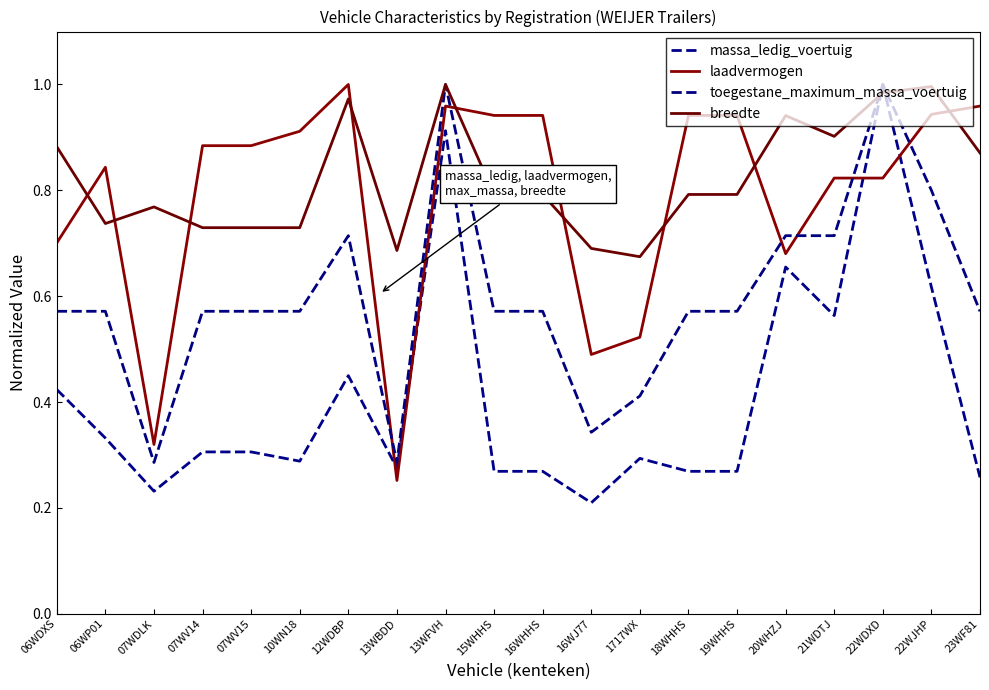

How many lines are shown in the chart?

4